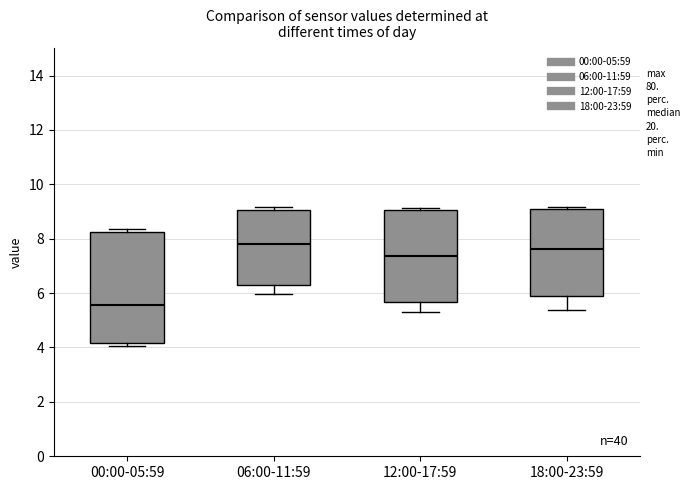

Comparing the boxes themselves (not the whiskers), which one is the tallest?

00:00-05:59